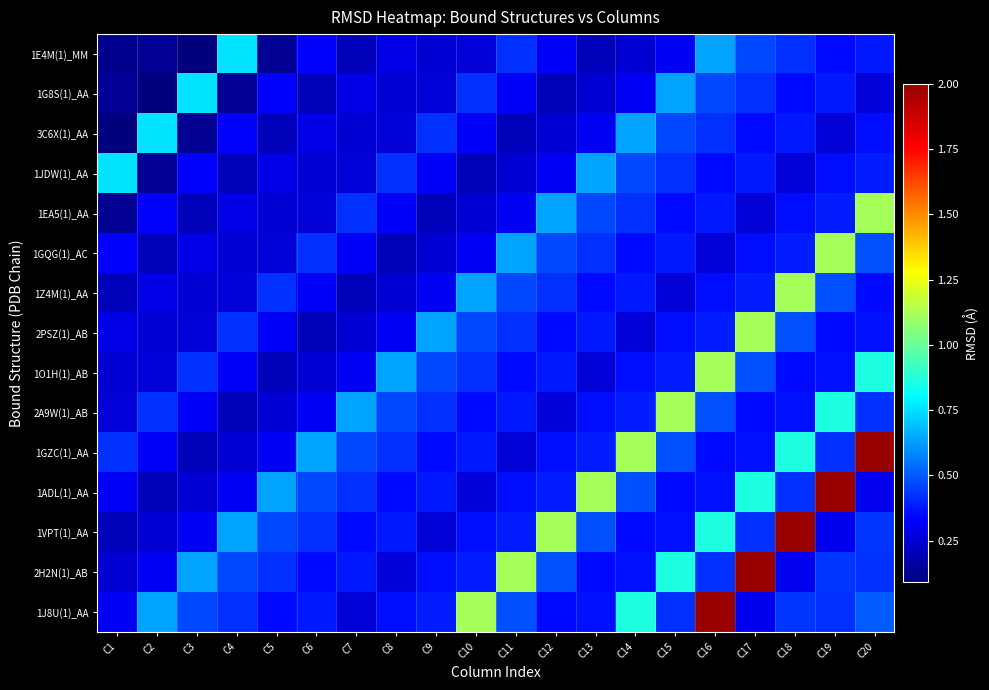

What is the total value across all series at C8?

5.2